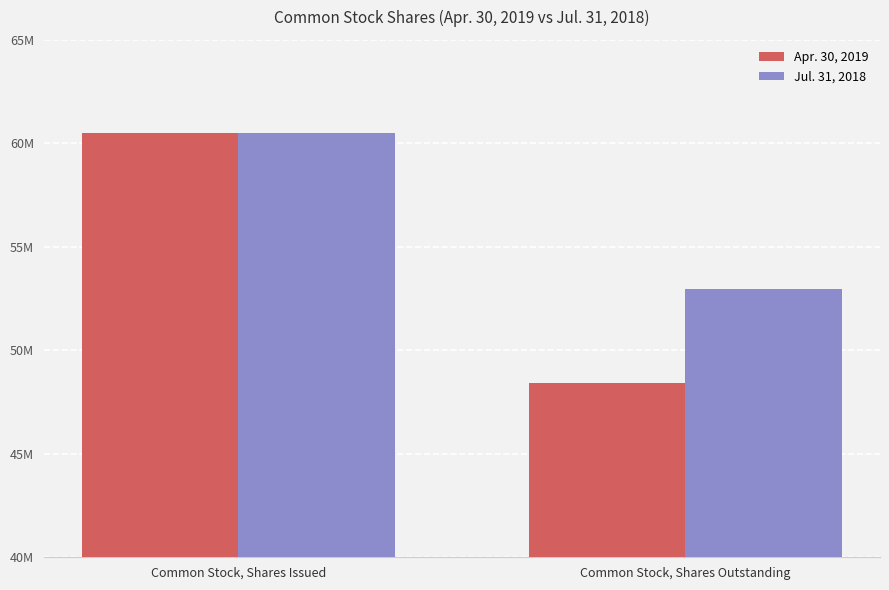

What is the minimum value for Jul. 31, 2018?

52946162